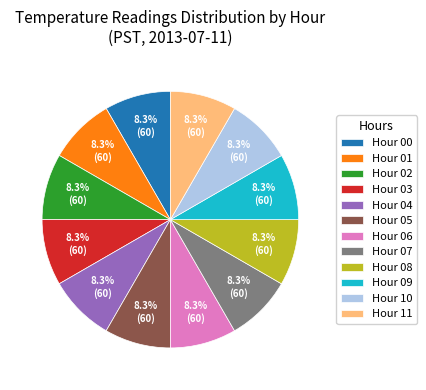

What percentage is NOT represented by Hour 08?

91.7%